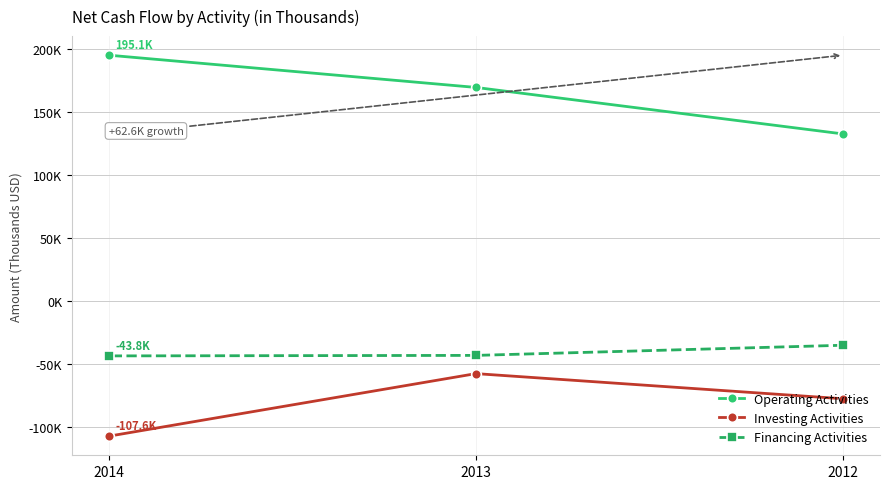

List the labels in order of Financing Activities value, largest first.

2012, 2013, 2014